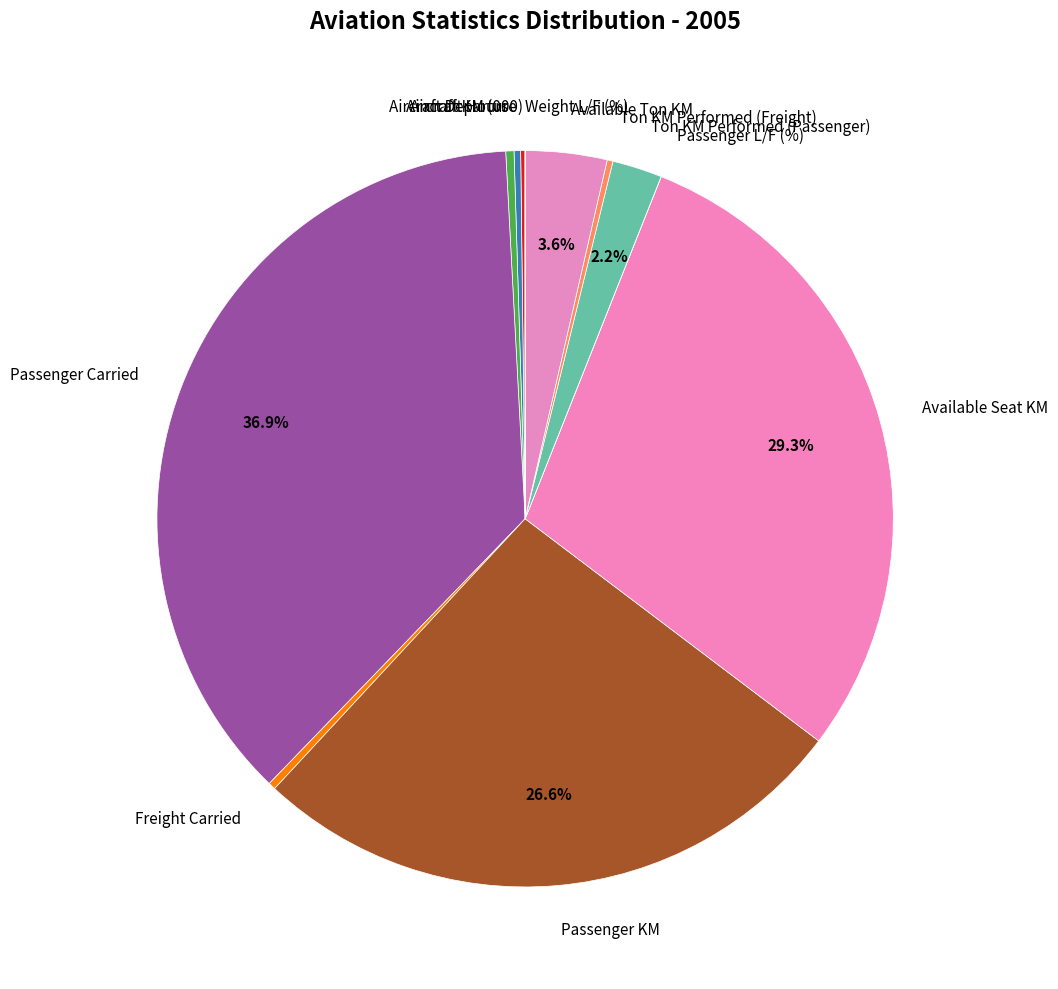

To the nearest percent, what is the difference between the largest and smallest slice percentages?

37%